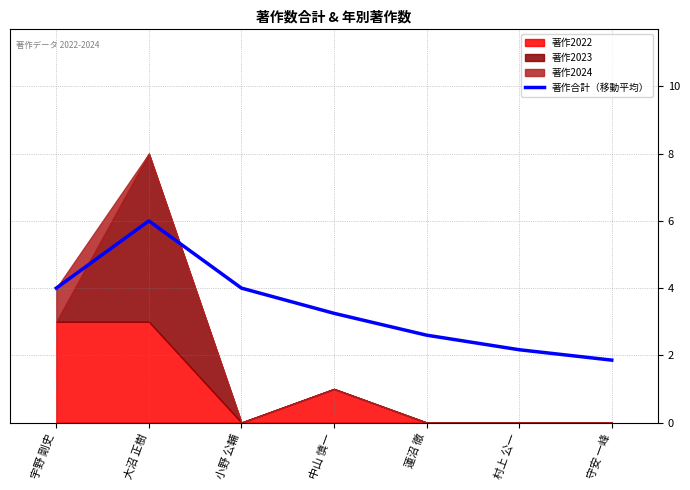

True or false: the data shows 6.3 at 宇野 剛史.

False